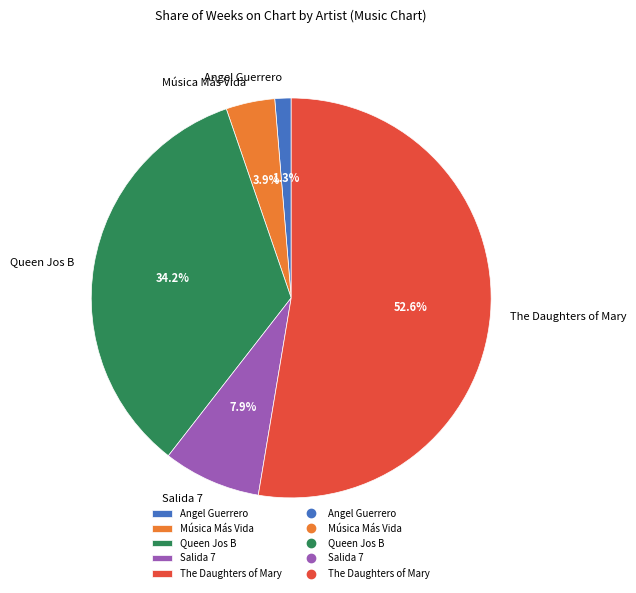

Which slice is the largest?

The Daughters of Mary